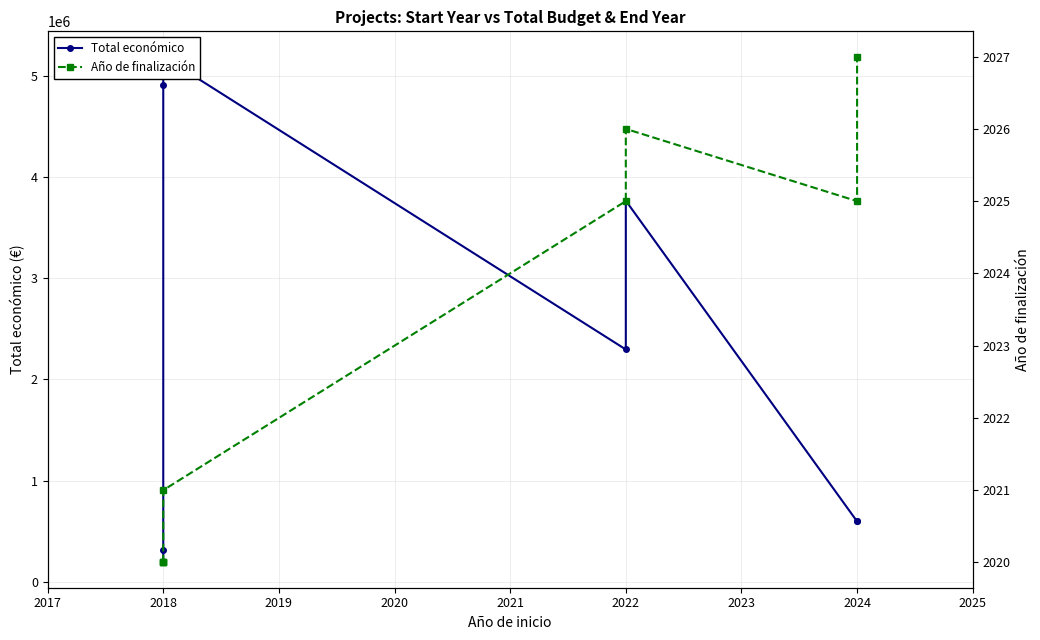

What is the value of the Total económico point at the 5th from the left?

2296067